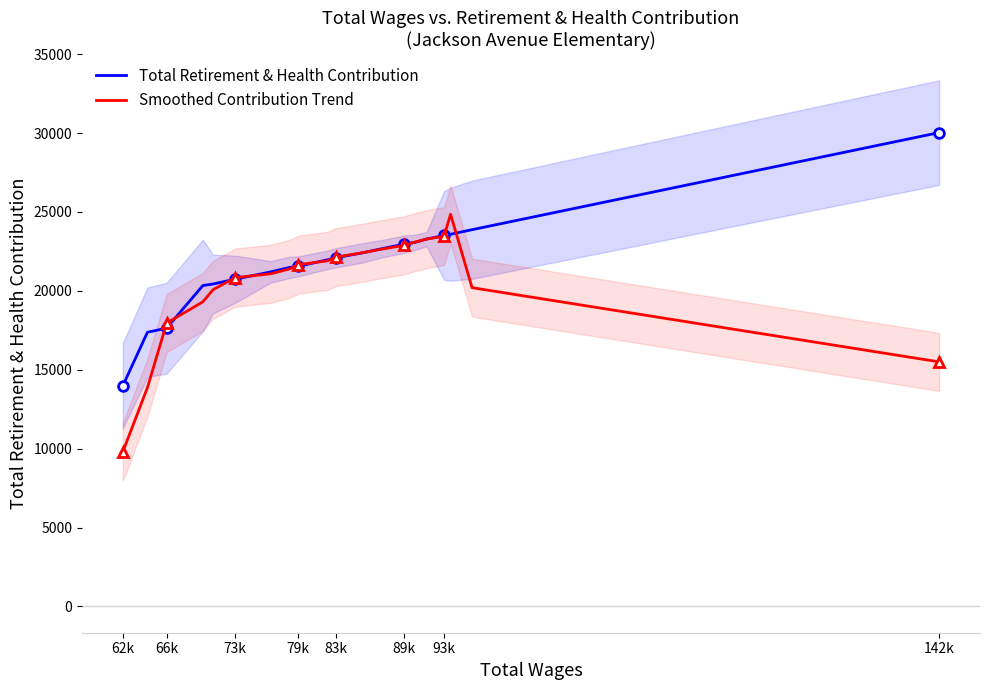

How many intersections are there between Smoothed Contribution Trend and Total Retirement & Health Contribution?

12